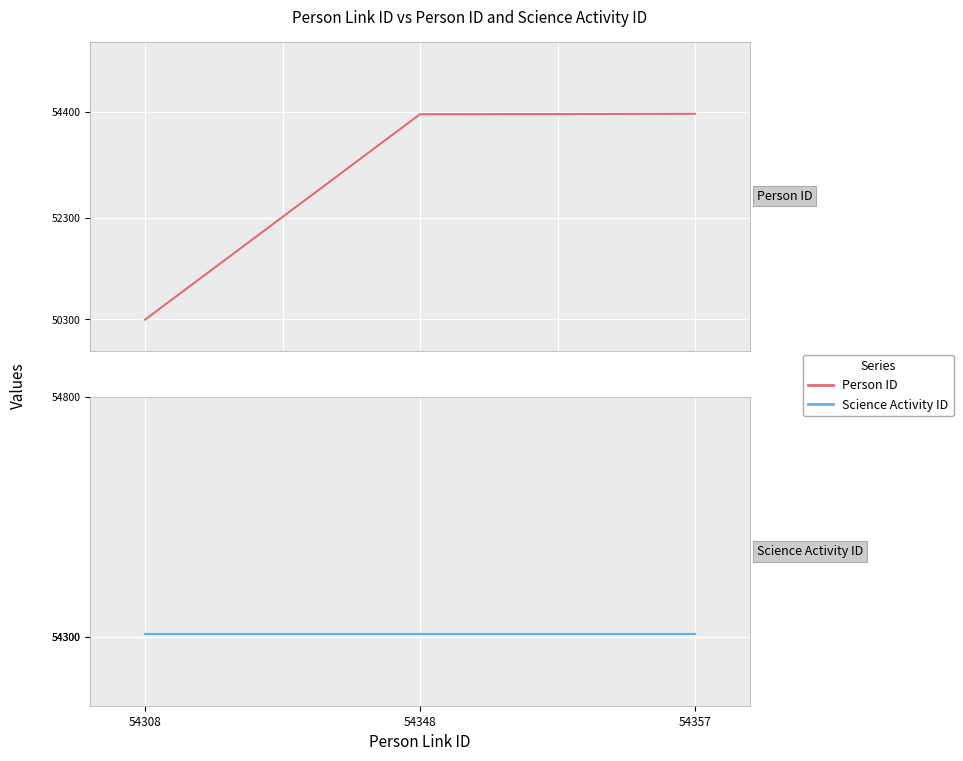

The Person ID series shows 32395 at 54348. True or false?

False